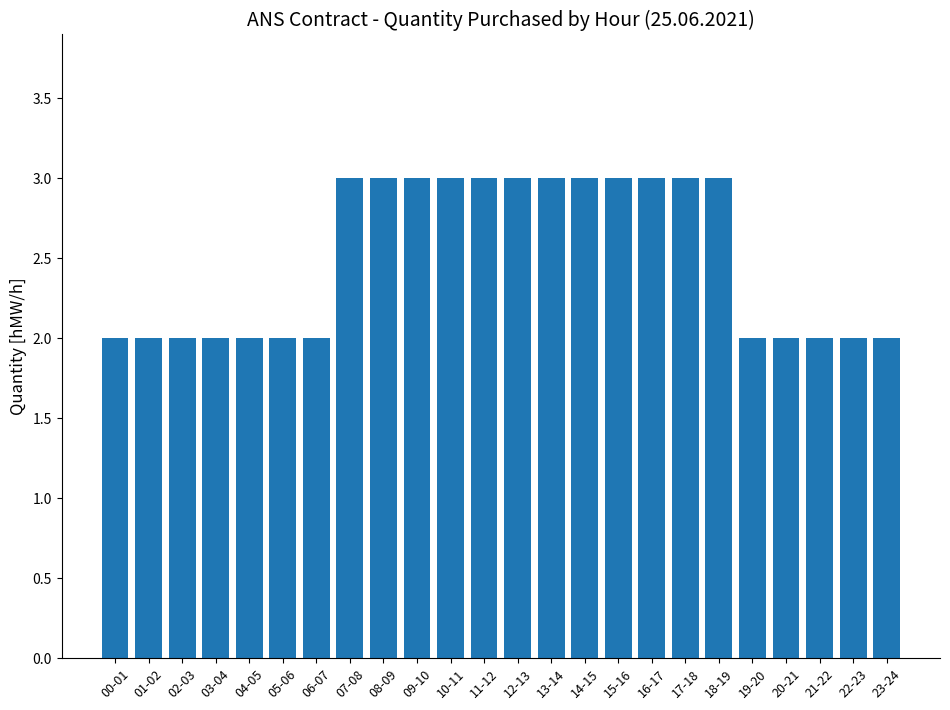

How many data points does each series have?

24